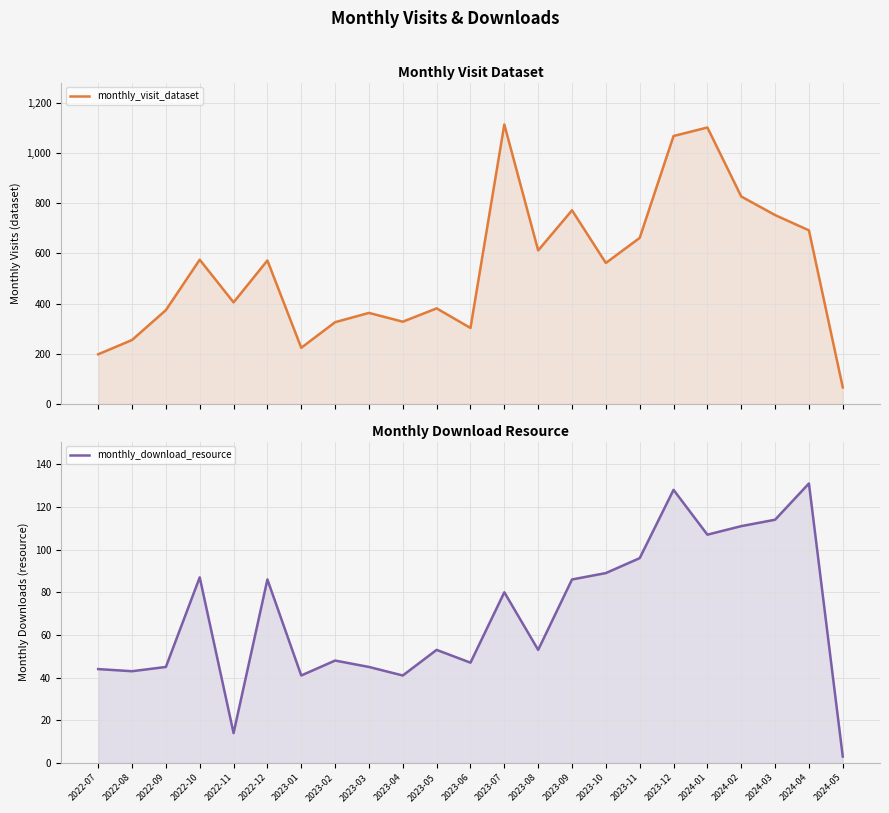

Which series changed the most between 2022-10 and 2023-08?

monthly_visit_dataset